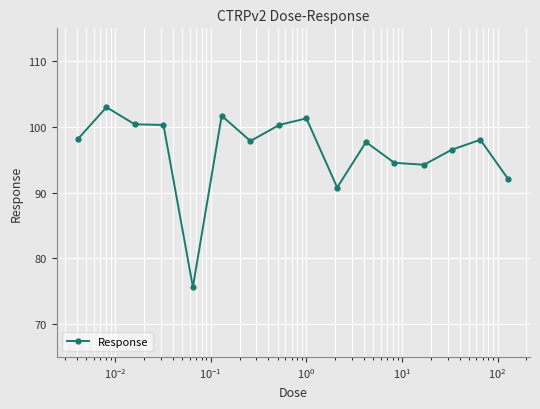

True or false: the data has more than 1 interior local peaks.

True